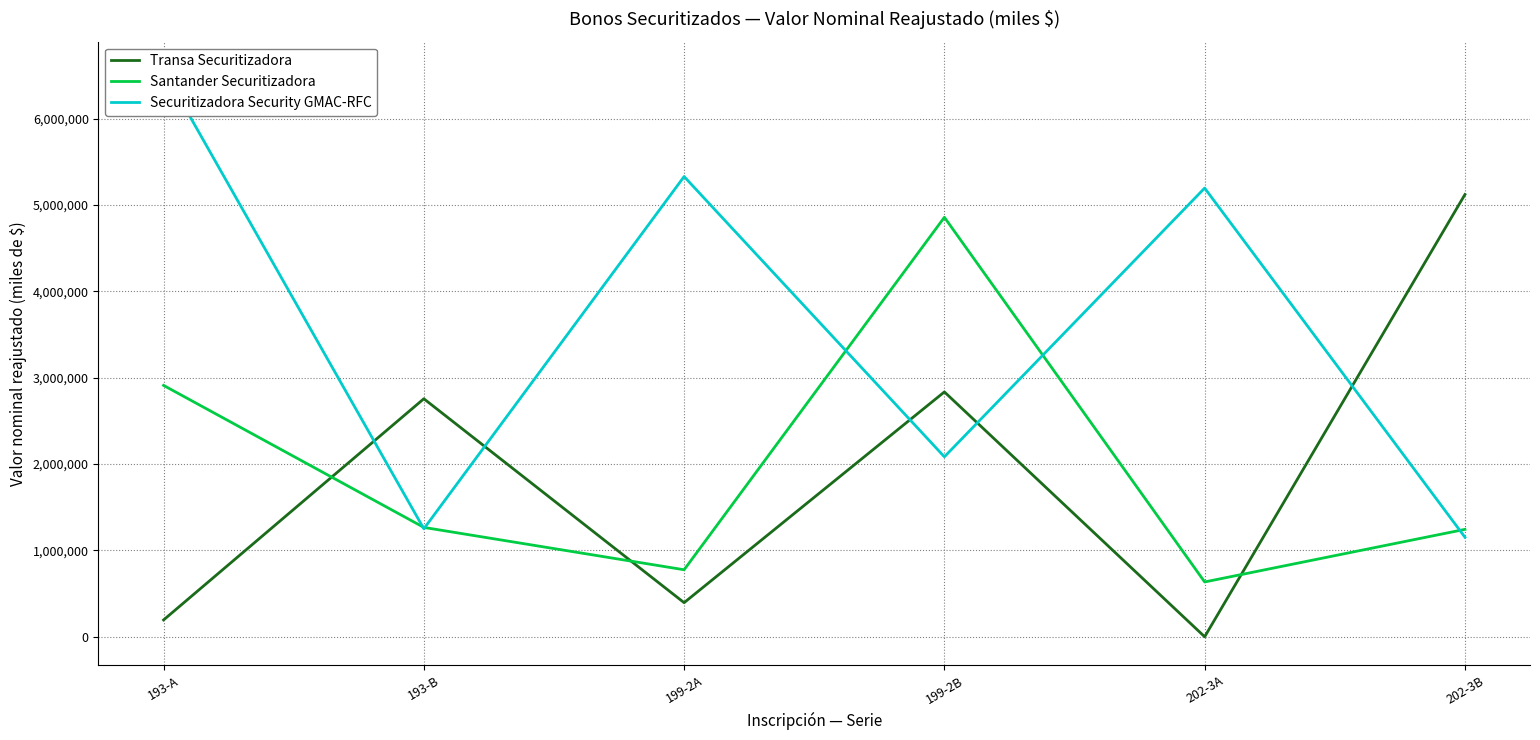

Which category has the lowest value in the Securitizadora Security GMAC-RFC series?

202-3B